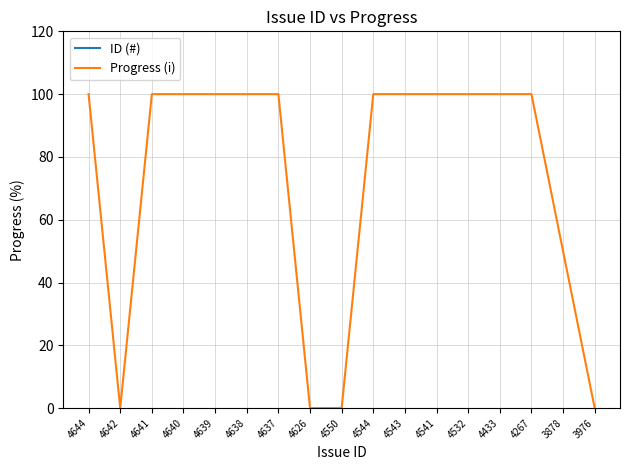

List the labels in order of ID (#) value, largest first.

4644, 4642, 4641, 4640, 4639, 4638, 4637, 4626, 4550, 4544, 4543, 4541, 4532, 4433, 4267, 3976, 3878